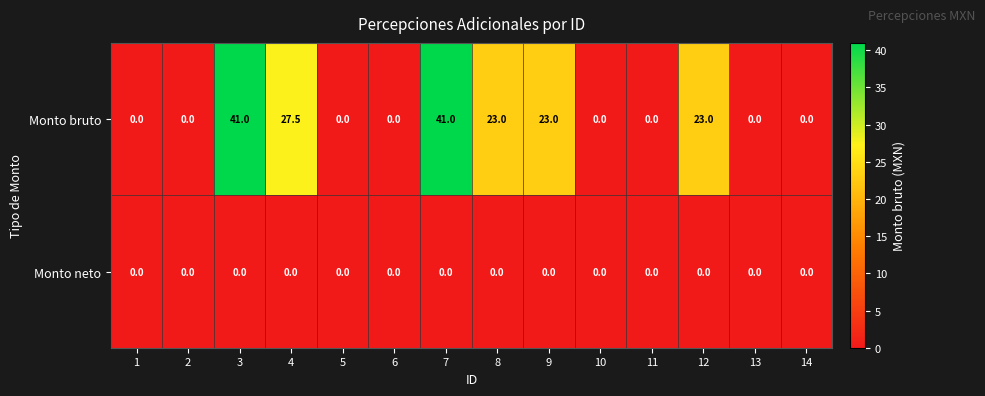

The Monto neto series shows 0.0 at 5. True or false?

True